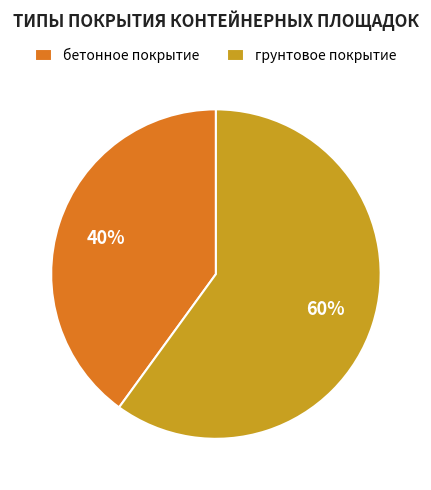

To the nearest percent, what is the average slice percentage?

50%